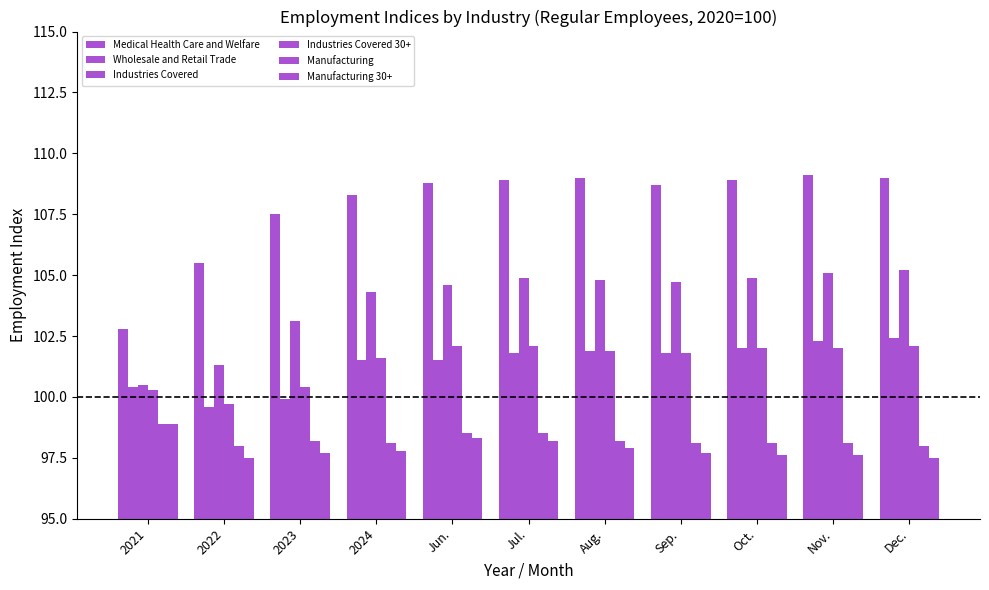

Which series has the largest range (max minus min)?

Medical Health Care and Welfare